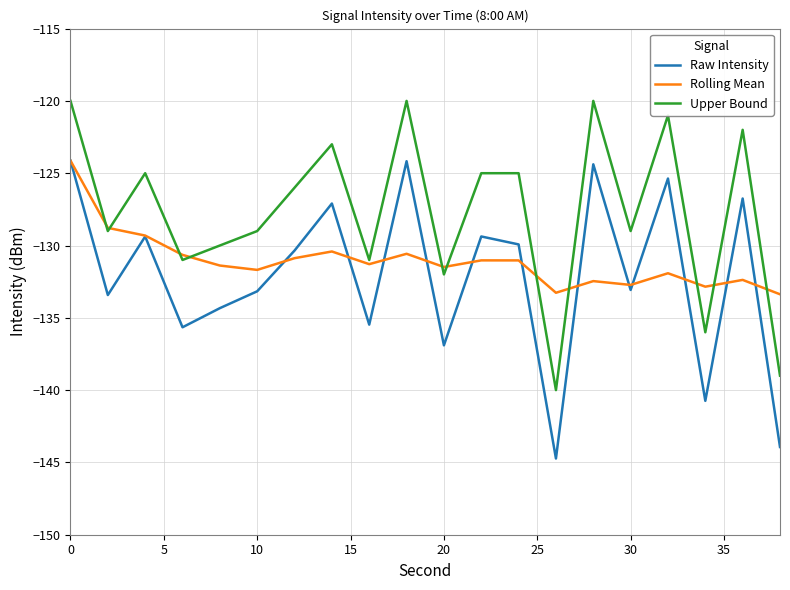

Which series has the widest spread of values?

Raw Intensity